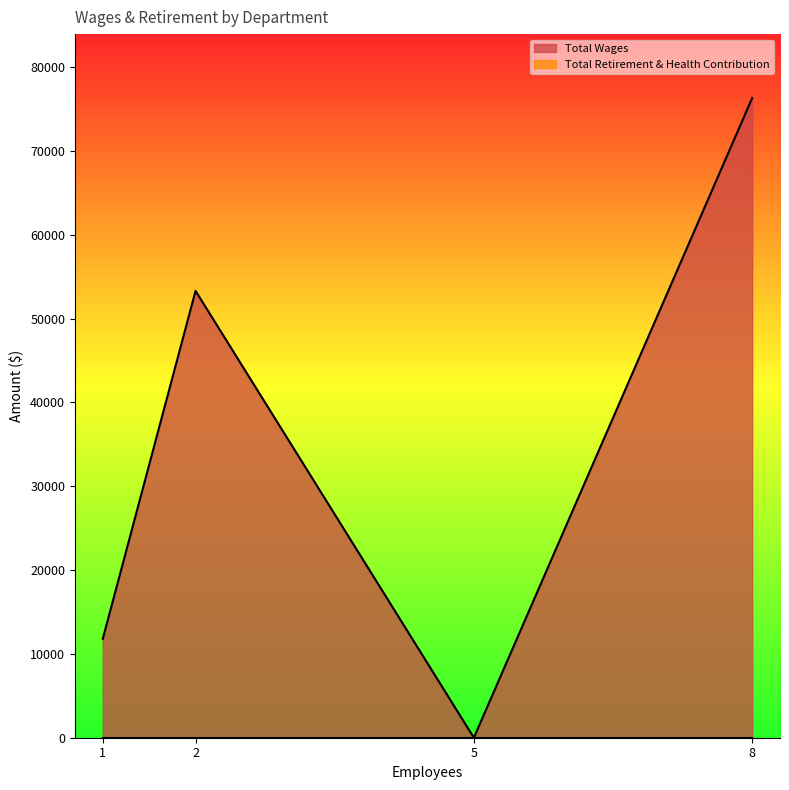

Count the number of categories in the chart.

4